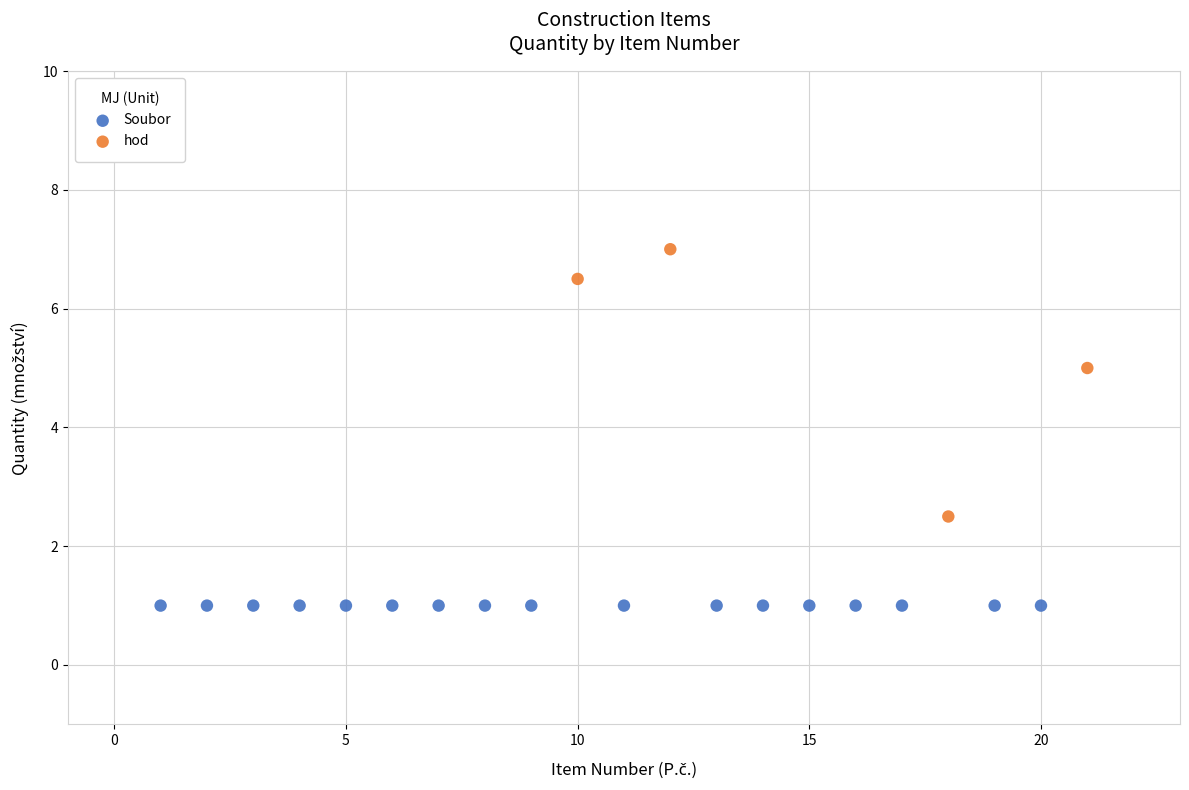

Which series contains the lowest Y value?

Soubor